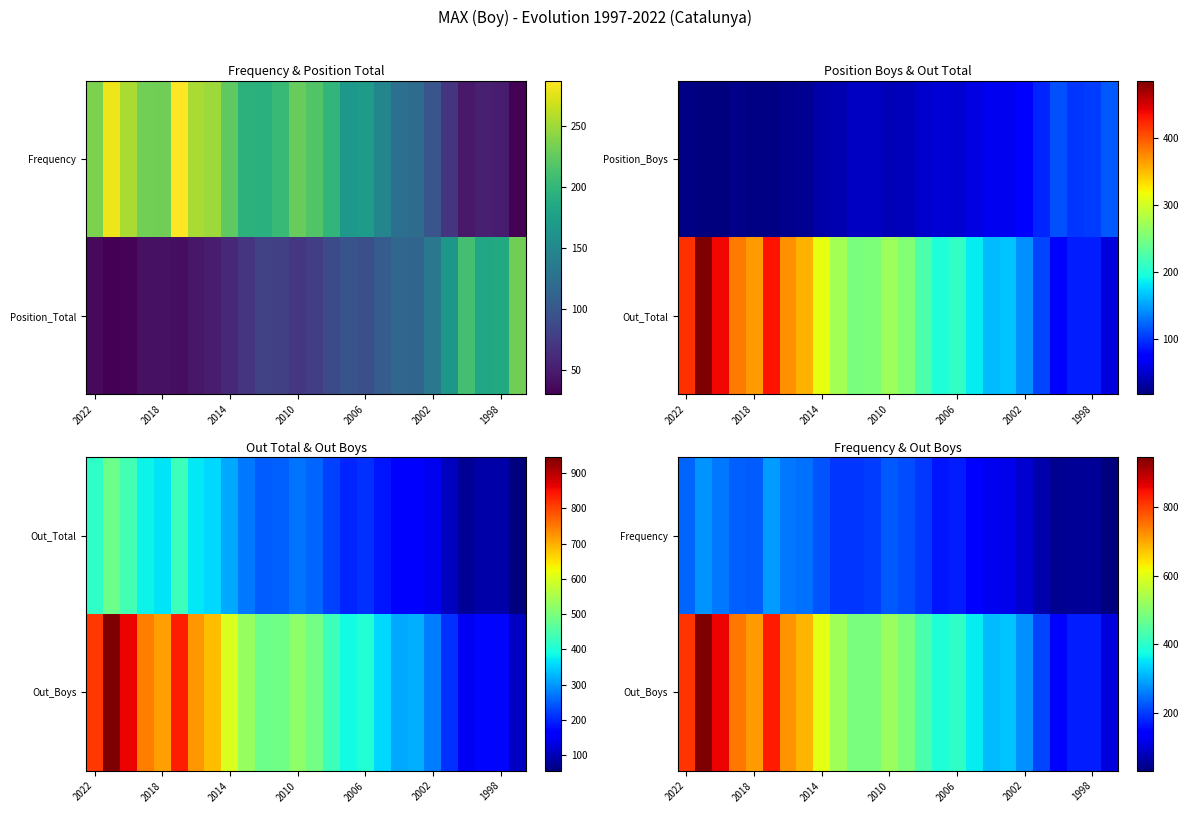

List the series in order of their overall mean, highest first.

Out_Boys, Frequency